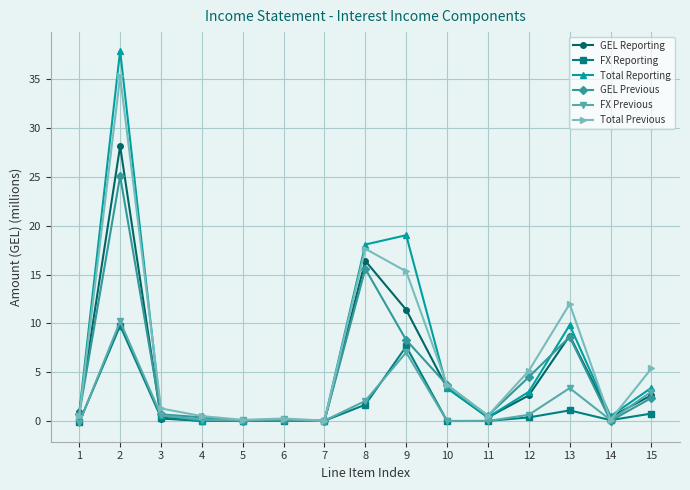

Where is Total Reporting nearest to the value 18?

8